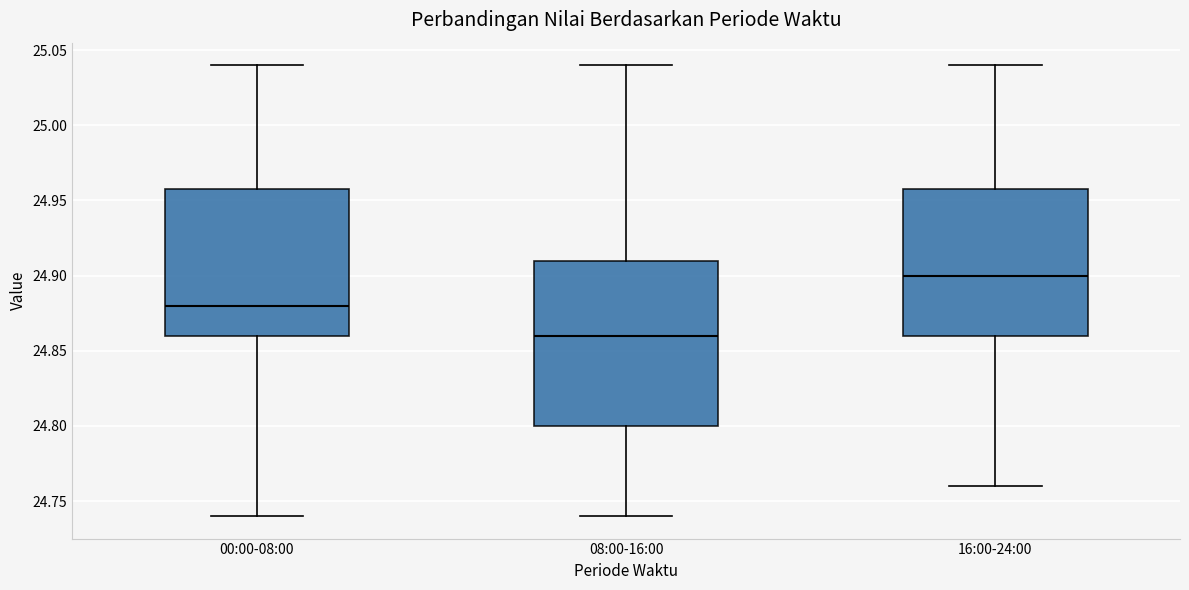

Reading left to right, transcribe this box plot: for each box, give where its median line is, the range the box spans, and where its two whiskers end, as read against the y-axis. The values are not printed on the chart, so give them approximately, as read against the axis.

00:00-08:00: median 24.88, box 24.86 to 24.96, whiskers 24.74 to 25.04
08:00-16:00: median 24.86, box 24.80 to 24.91, whiskers 24.74 to 25.04
16:00-24:00: median 24.90, box 24.86 to 24.96, whiskers 24.76 to 25.04